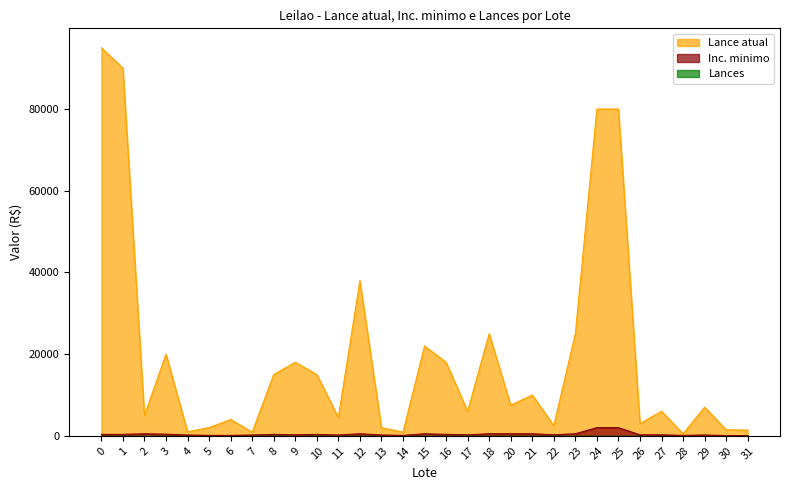

What value does the Lance atual series have at 1?

90000